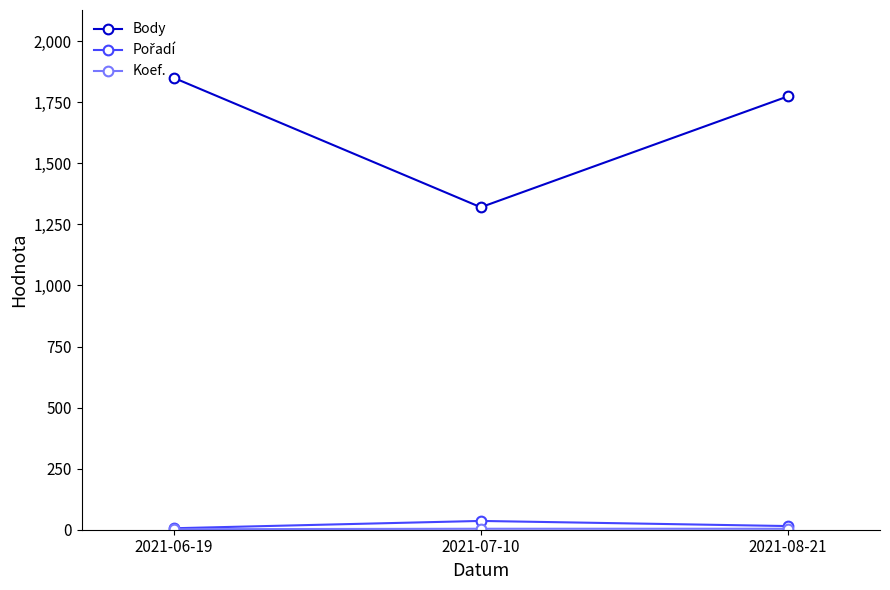

How many lines are shown in the chart?

3